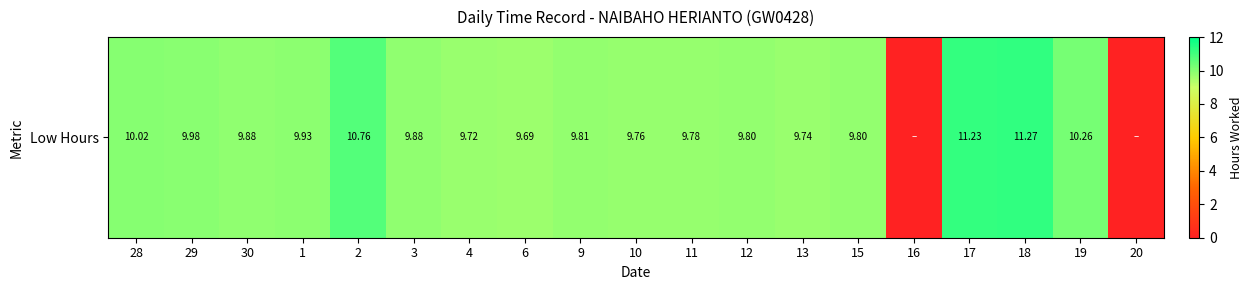

Rank the categories by value from highest to lowest.

18, 17, 2, 19, 28, 29, 1, 30, 3, 9, 12, 15, 11, 10, 13, 4, 6, 16, 20